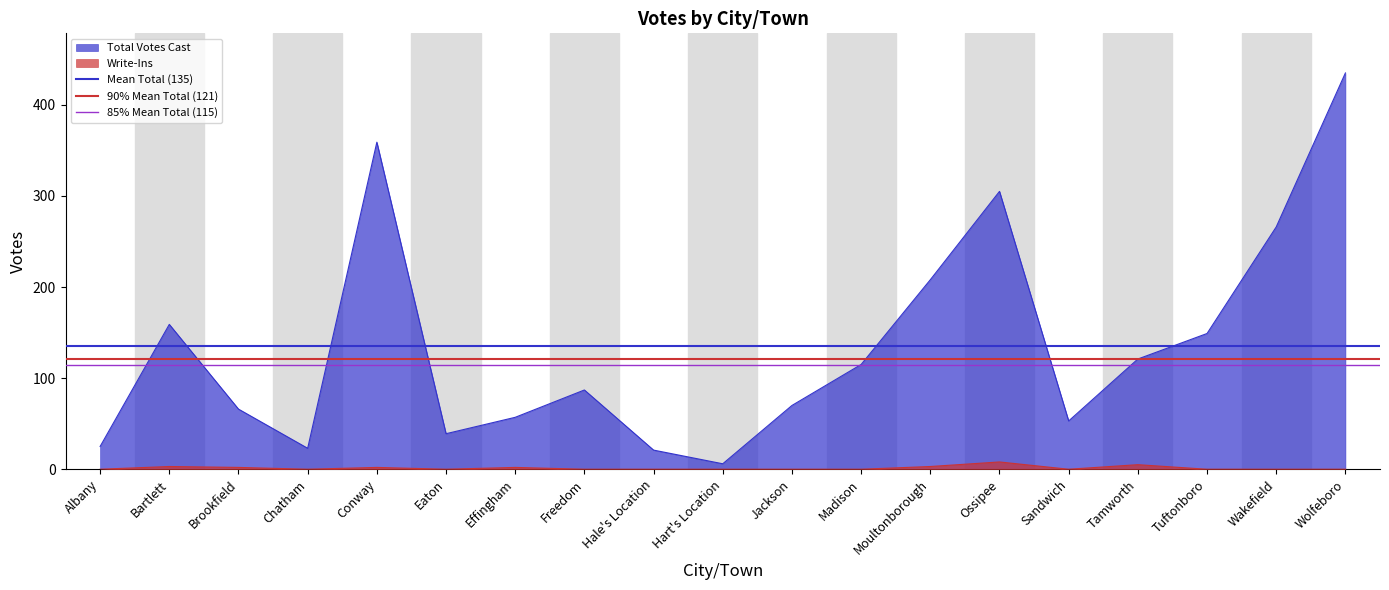

At which category is the sum across all series the highest?

Albany